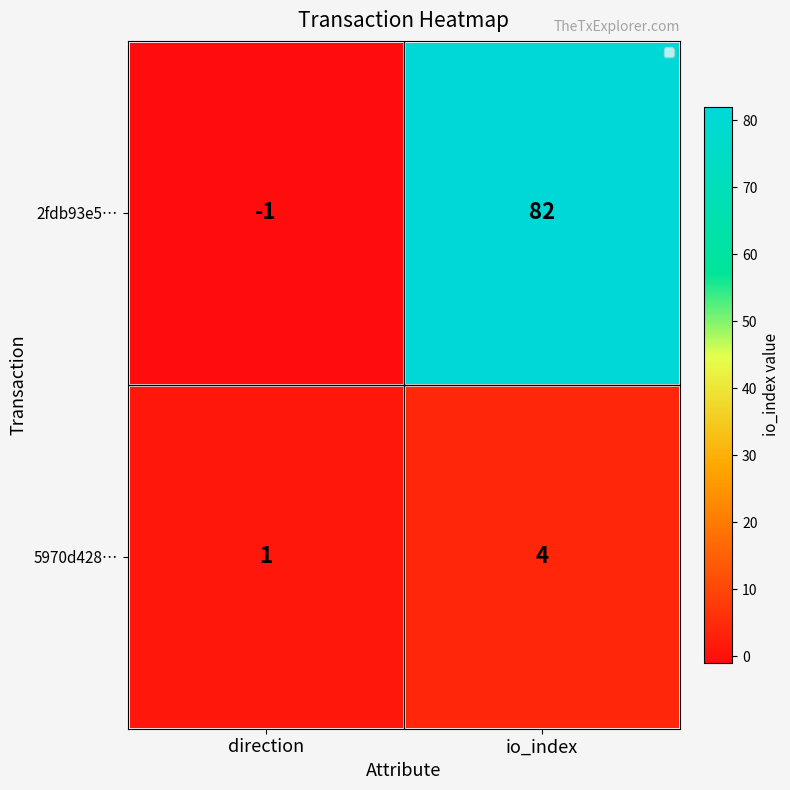

What is the approximate value of 2fdb93e5… at io_index?

82